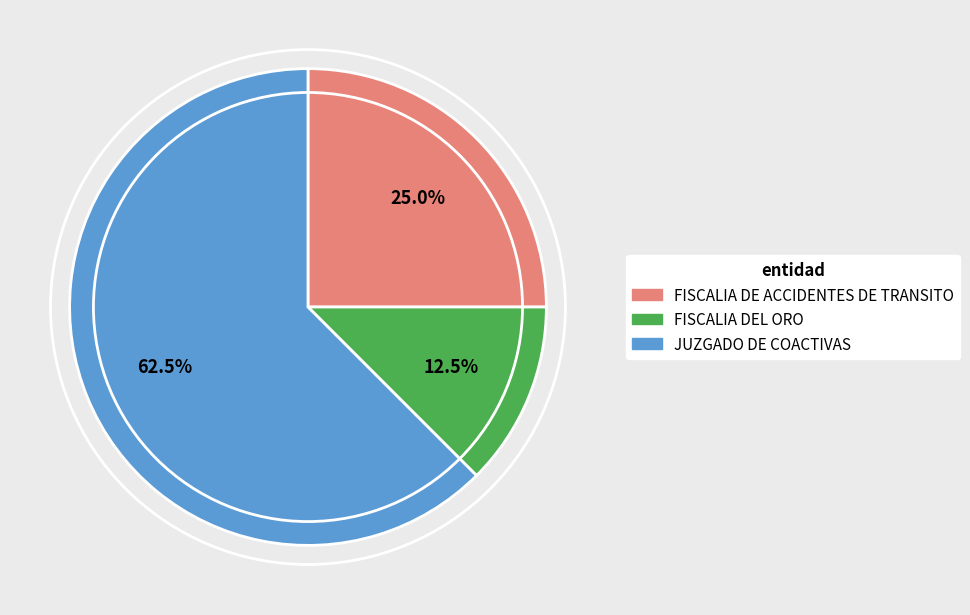

Is it true that JUZGADO DE COACTIVAS is 74% of the pie?

False